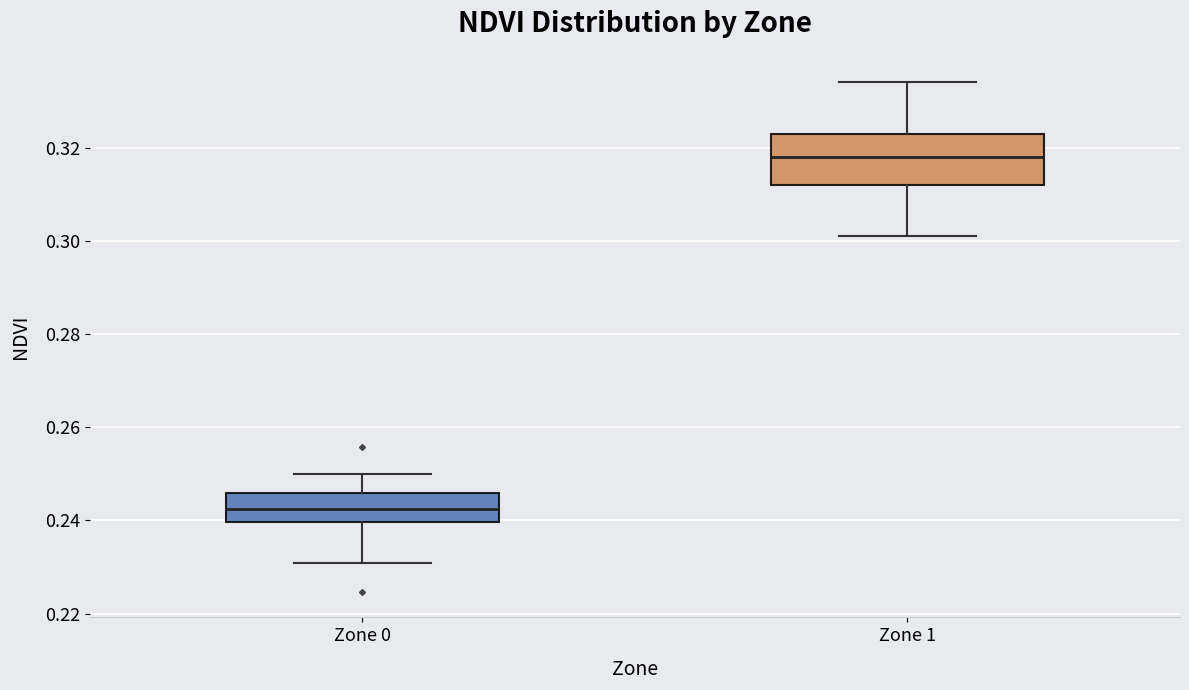

Where does the lower whisker of the box for Zone 0 end on the y-axis? The values are not printed on the chart, so give them approximately, as read against the axis.

0.230